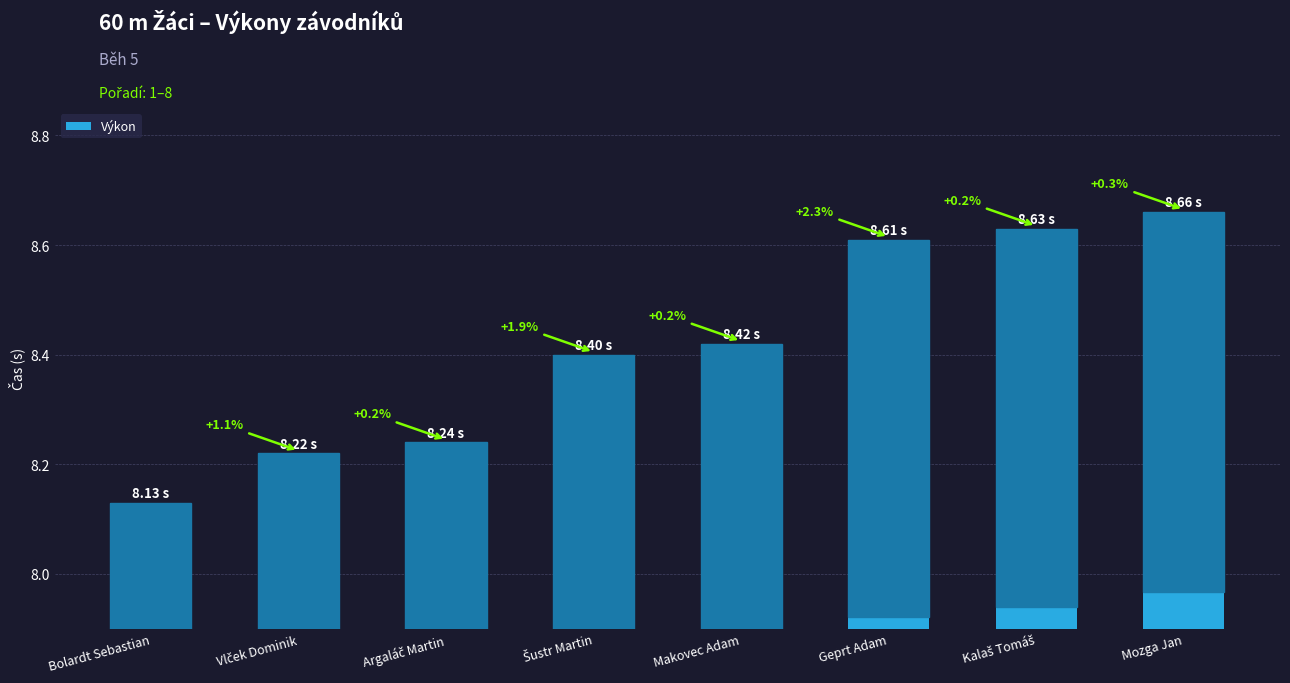

List the labels in order of value, smallest first.

Bolardt Sebastian, Vlček Dominik, Argaláč Martin, Šustr Martin, Makovec Adam, Geprt Adam, Kalaš Tomáš, Mozga Jan